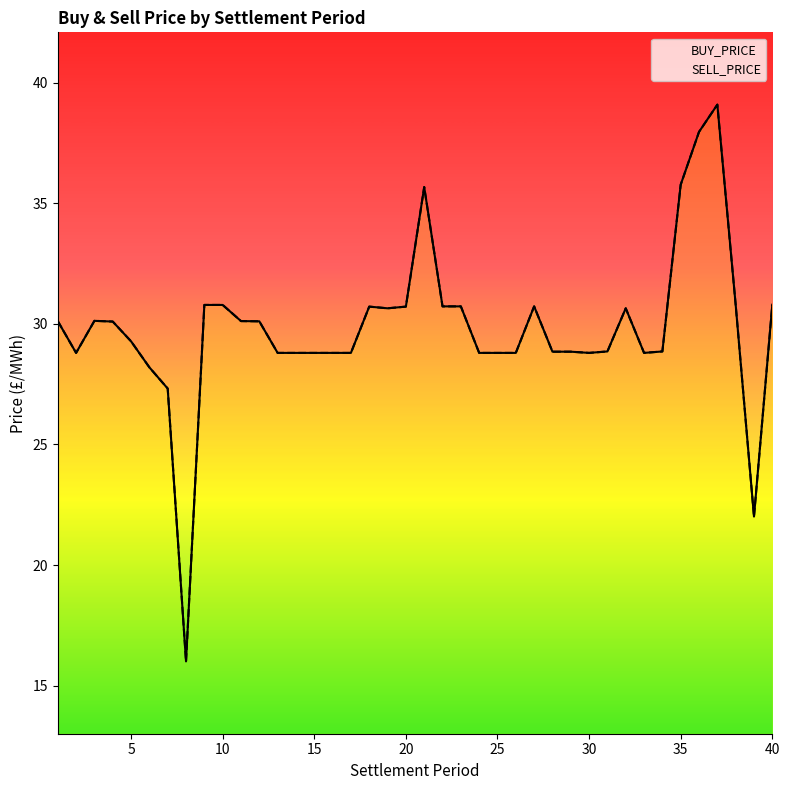

Does the chart display data point markers on the line(s)?

No